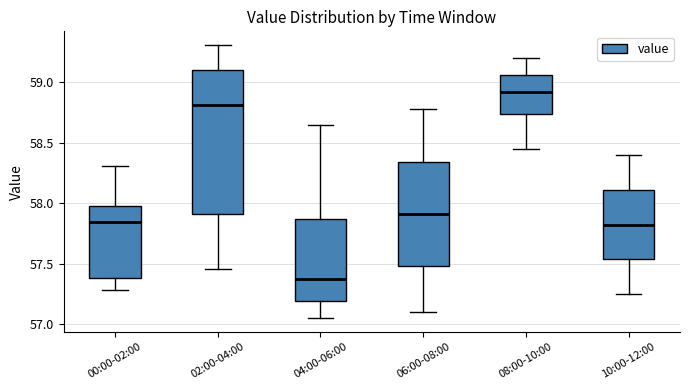

Reading left to right, transcribe this box plot: for each box, give where its median line is, the range the box spans, and where its two whiskers end, as read against the y-axis. The values are not printed on the chart, so give them approximately, as read against the axis.

00:00-02:00: median 57.85, box 57.40 to 58.00, whiskers 57.30 to 58.30
02:00-04:00: median 58.80, box 57.90 to 59.10, whiskers 57.45 to 59.30
04:00-06:00: median 57.40, box 57.20 to 57.90, whiskers 57.05 to 58.65
06:00-08:00: median 57.90, box 57.50 to 58.35, whiskers 57.10 to 58.80
08:00-10:00: median 58.95, box 58.75 to 59.05, whiskers 58.45 to 59.20
10:00-12:00: median 57.85, box 57.55 to 58.10, whiskers 57.25 to 58.40